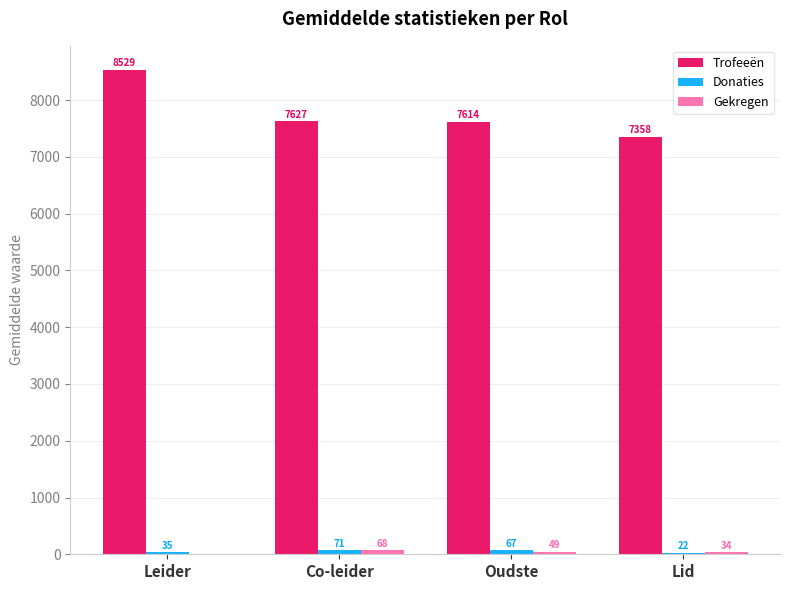

The Trofeeën series shows 7627.2 at Co-leider. True or false?

True